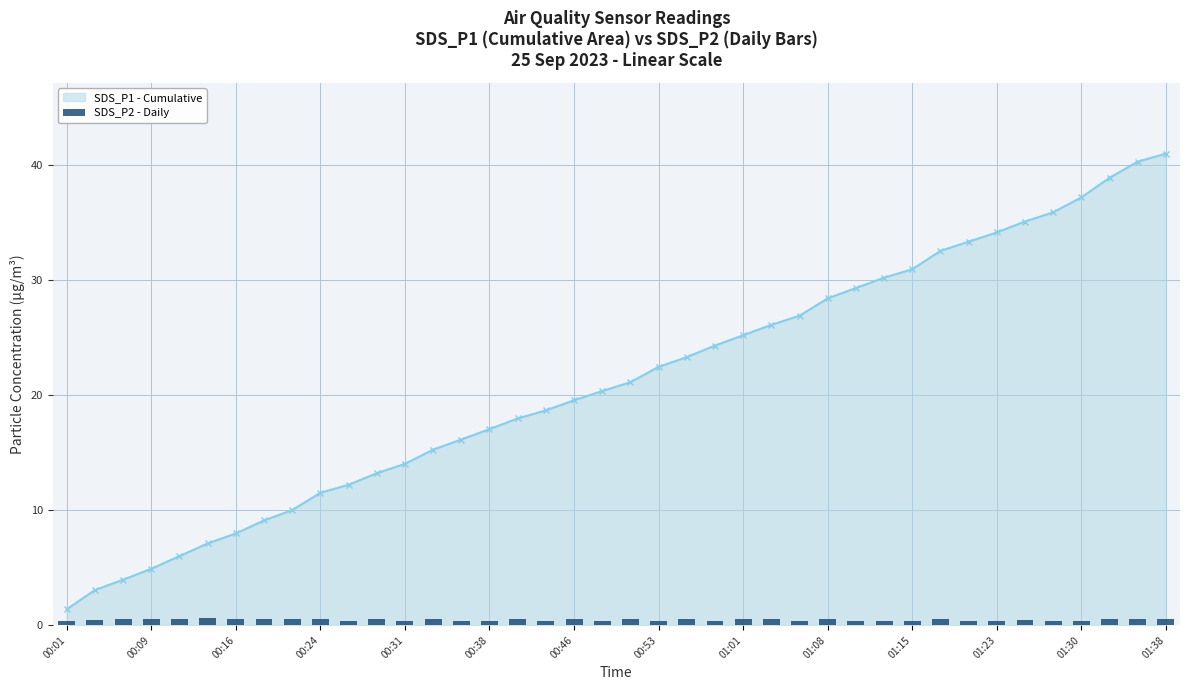

What is the maximum value for SDS_P1 - Cumulative?

41.0